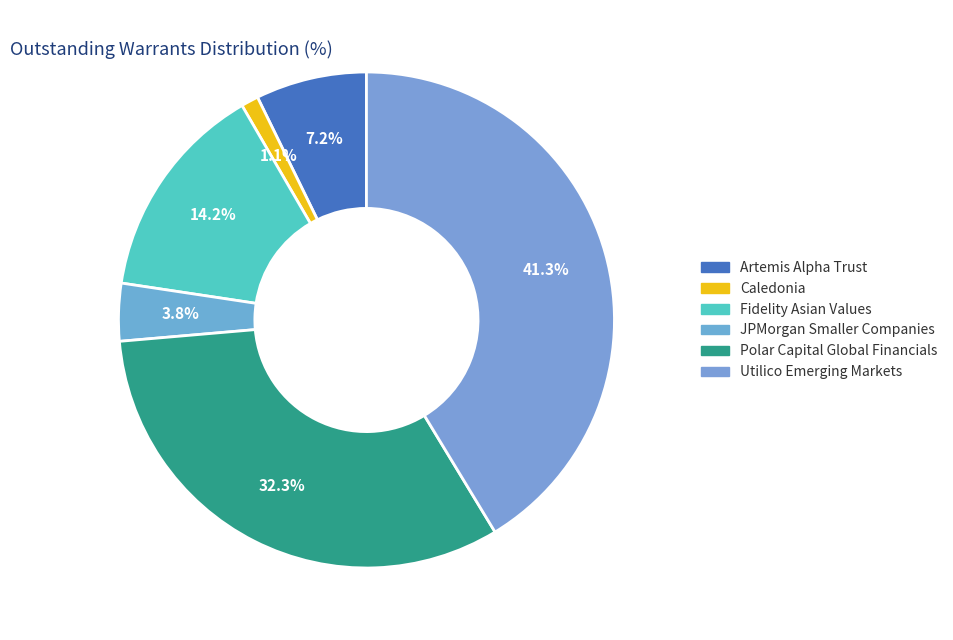

To the nearest percent, what percentage of the pie is Artemis Alpha Trust?

7%